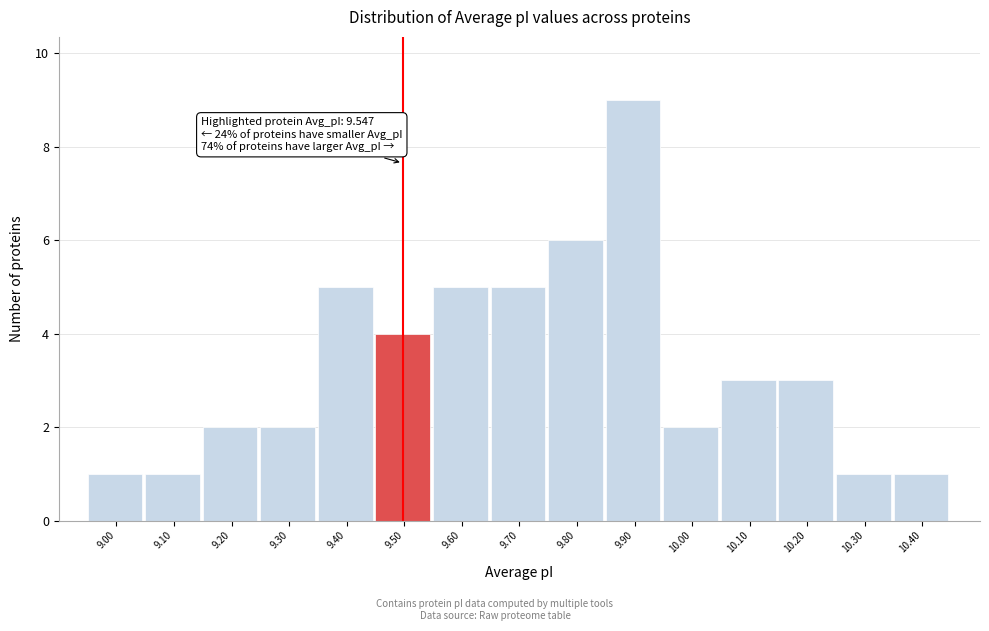

Reading right to left, list all the values displayed in this chart.

1	1	3	3	2	9	6	5	5	4	5	2	2	1	1